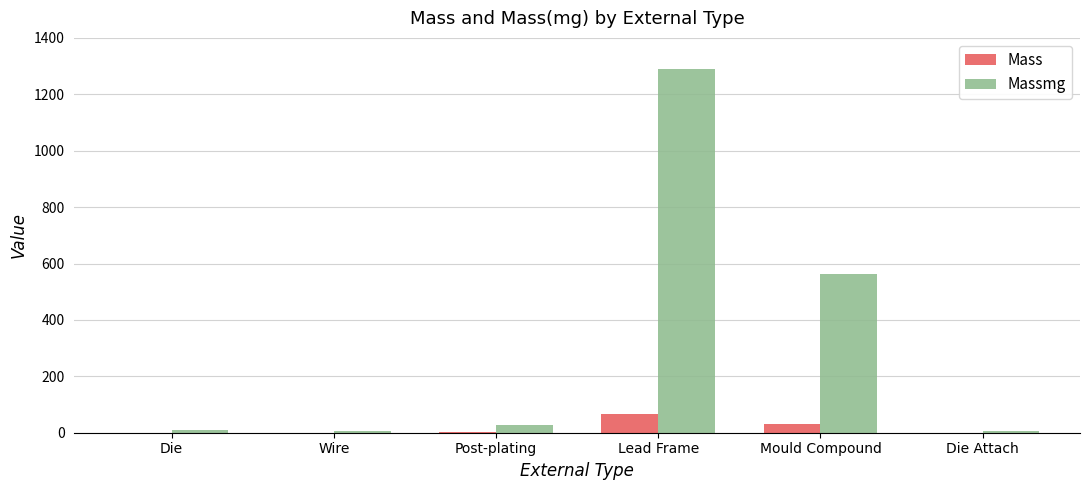

True or false: Mass has a value of 29.6 at Mould Compound.

True